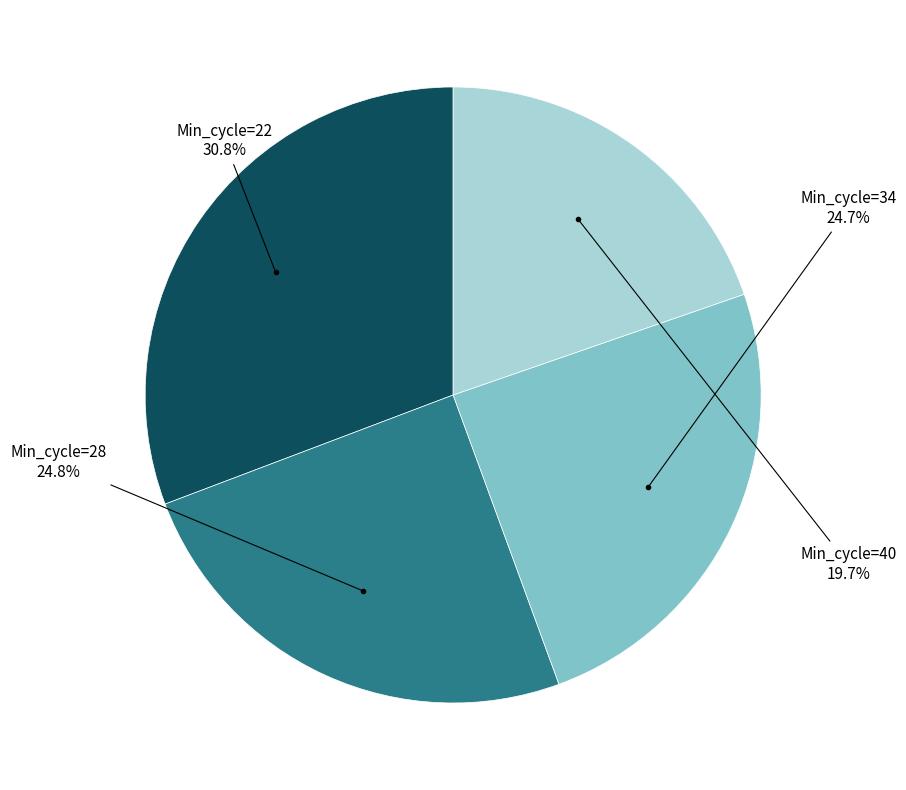

Count the number of slices in the pie.

4